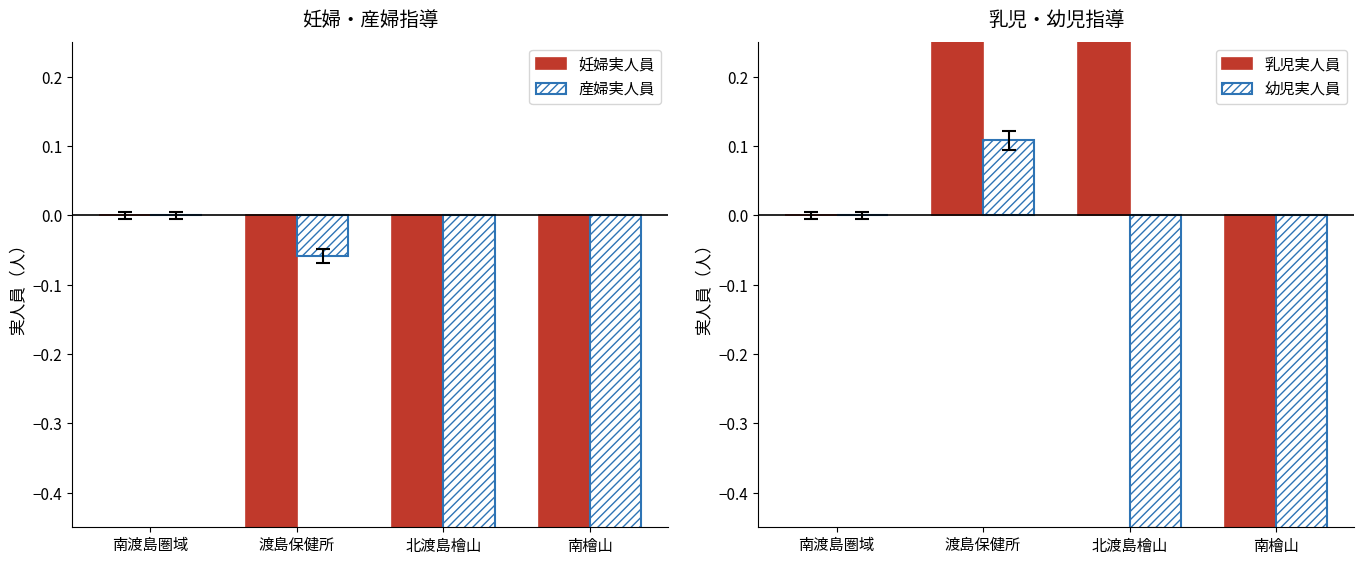

The 乳児実人員 series shows -1.0 at 南檜山. True or false?

False